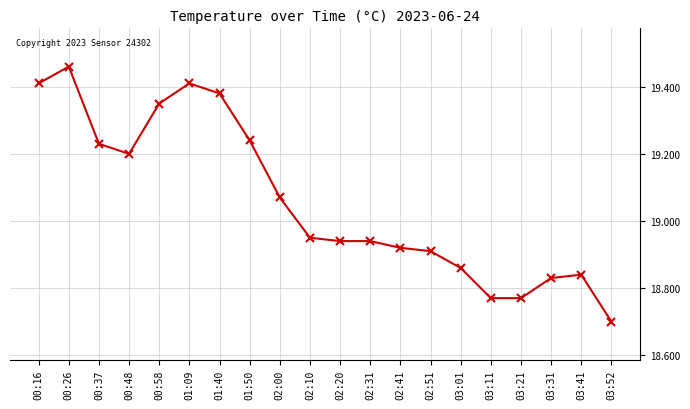

What position from the right is 03:21?

4